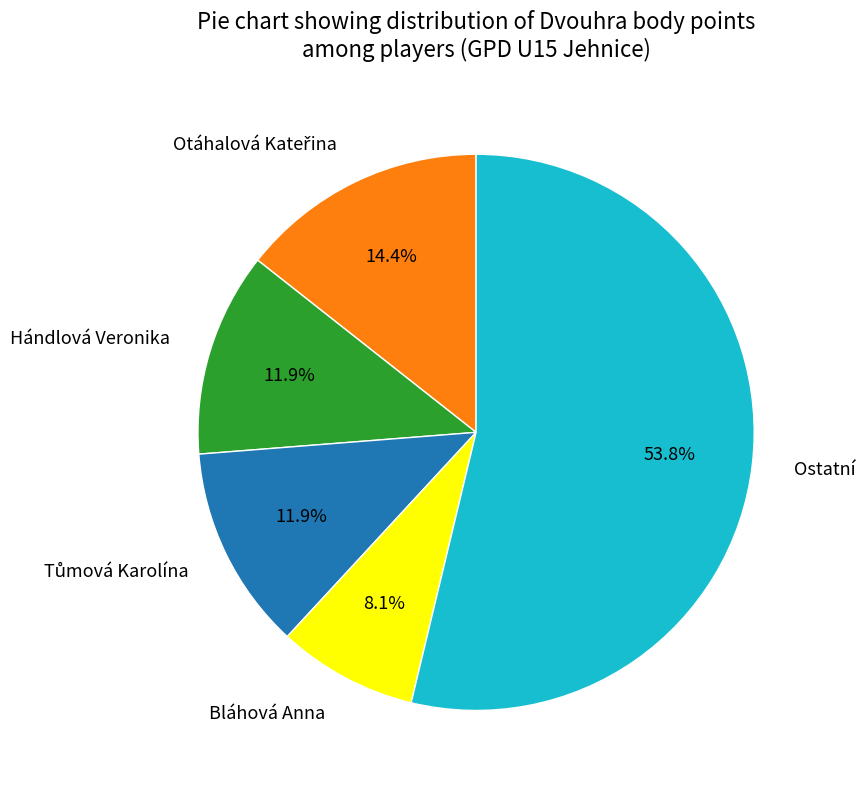

Which slice represents more than half of the pie?

Ostatní